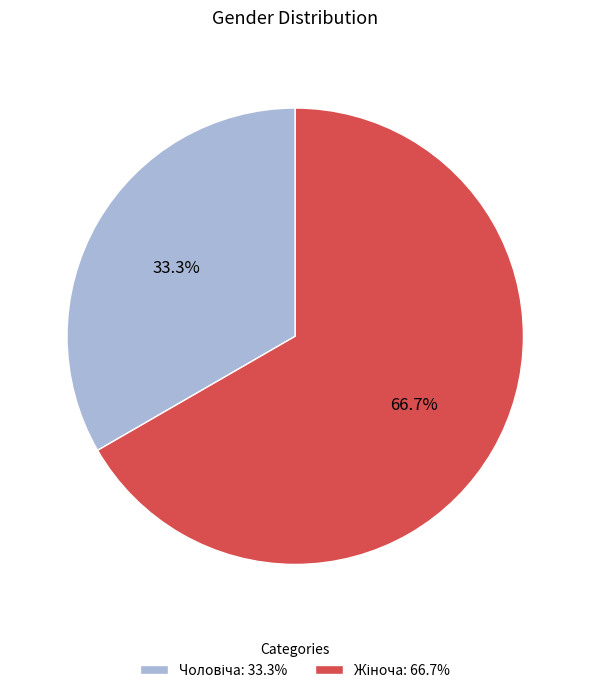

Is there a majority slice in this chart?

Yes